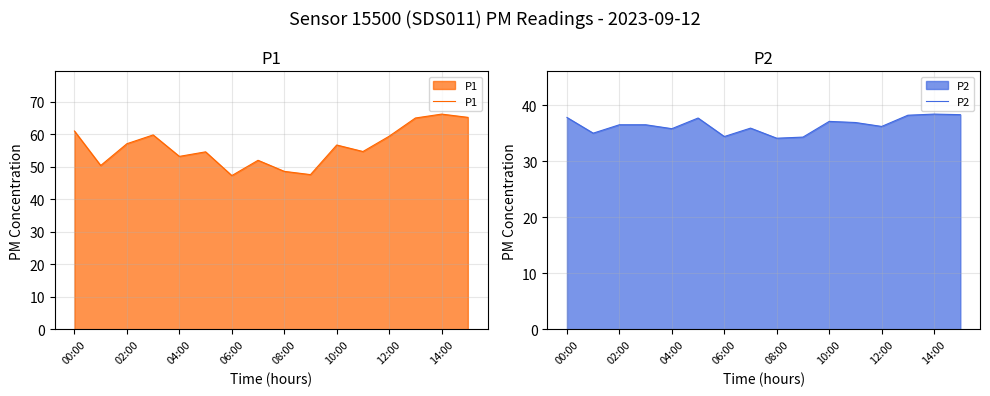

True or false: P1 has a value of 47.3 at 06:00.

True